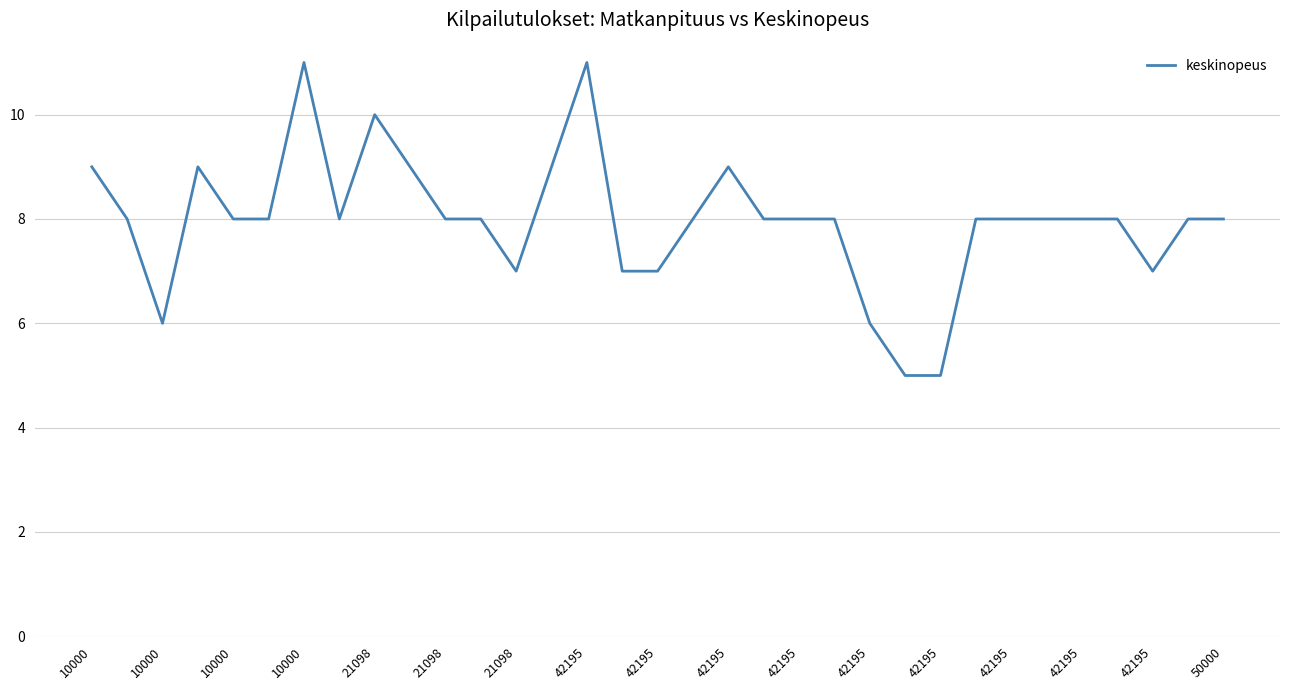

What is the difference between the maximum and minimum values?

6